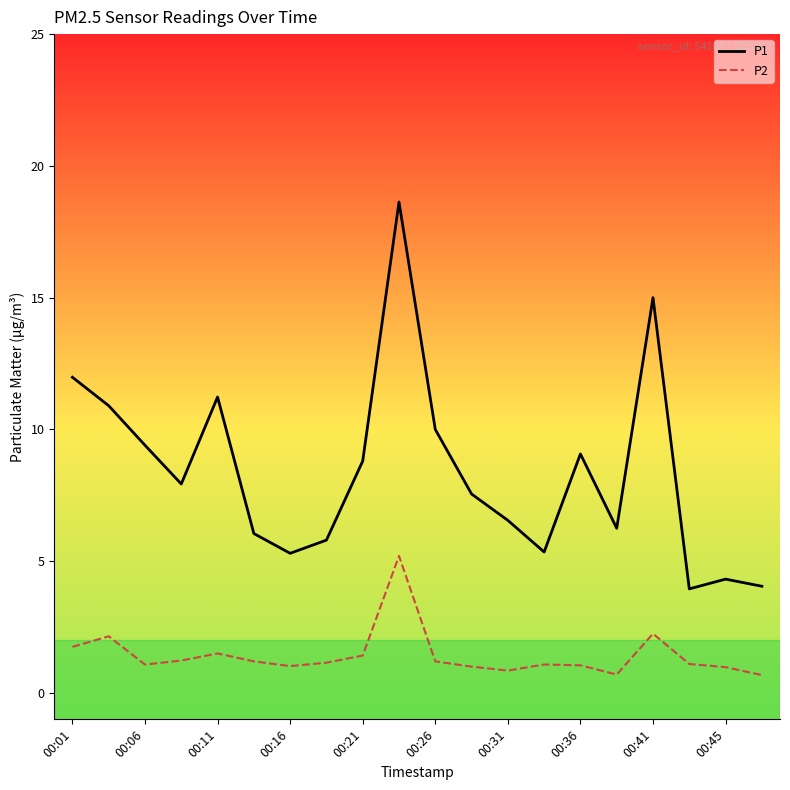

What is the difference between the maximum and minimum values in the P1 series?

14.7